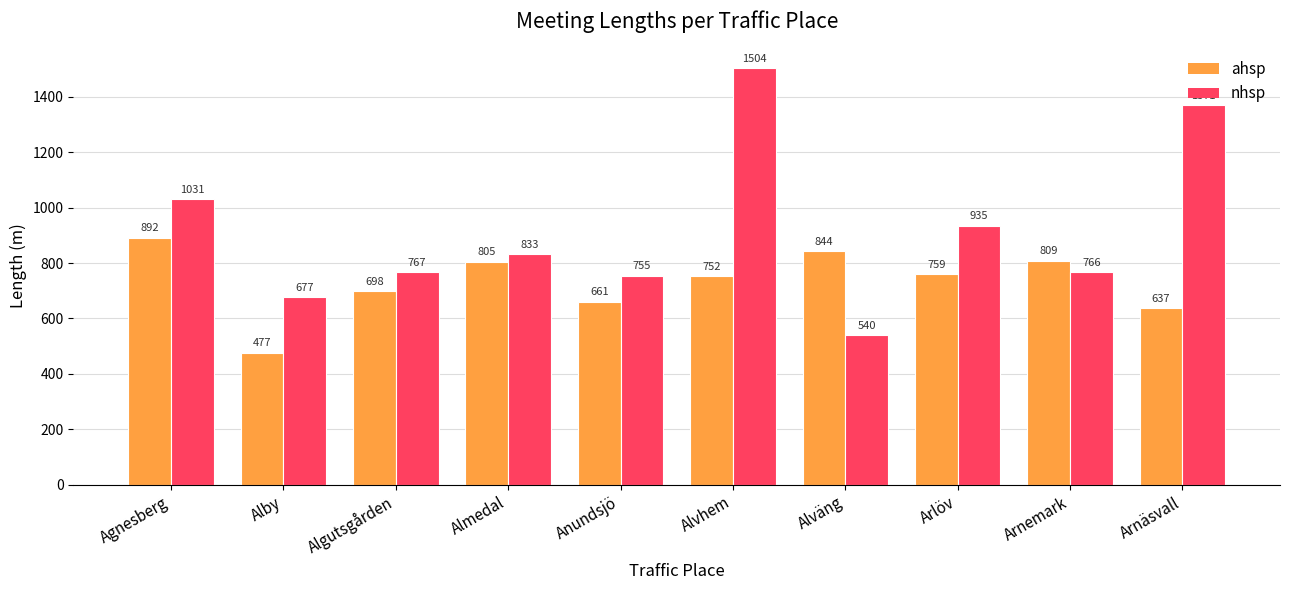

Reading left to right, extract all data points from this chart.

ahsp: 892	477	698	805	661	752	844	759	809	637
nhsp: 1031	677	767	833	755	1504	540	935	766	1371